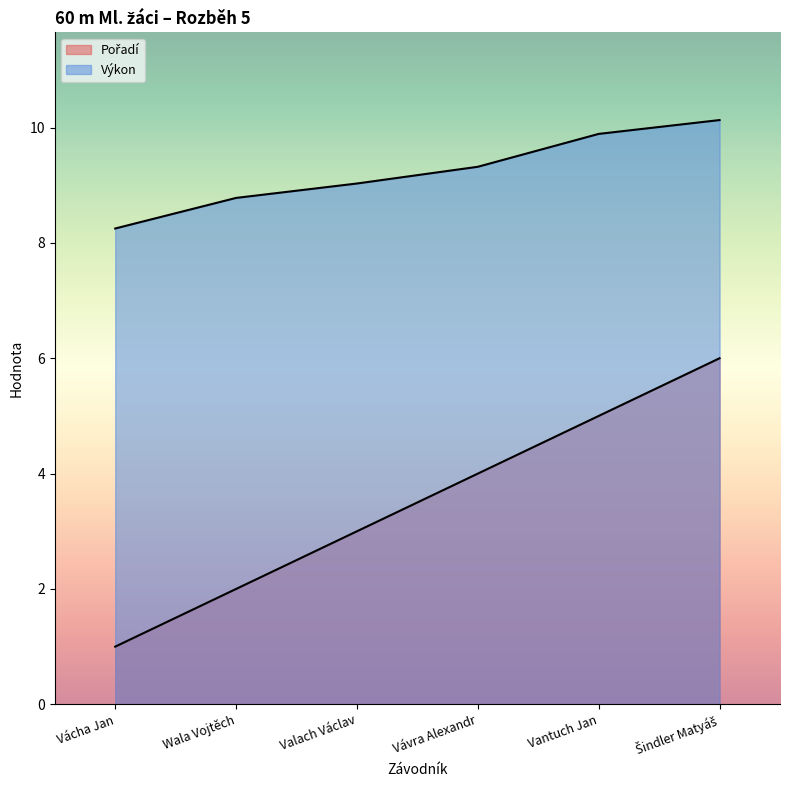

Which series changed the most between Vácha Jan and Šindler Matyáš?

Pořadí